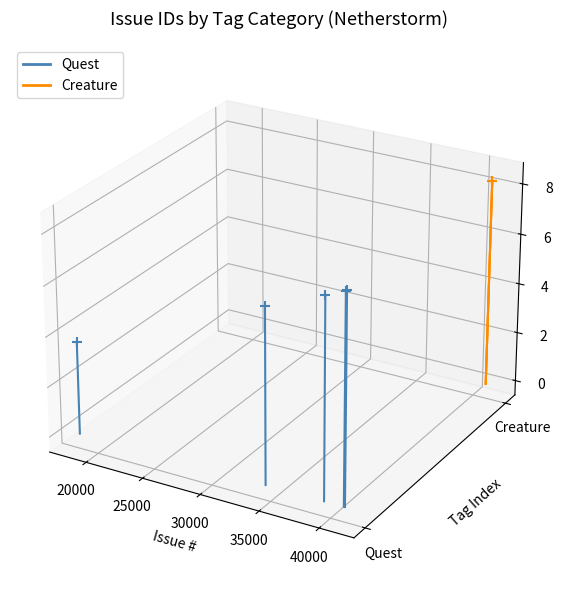

Is the value of Quest at 20000 greater than the value of Creature at 15000?

Yes